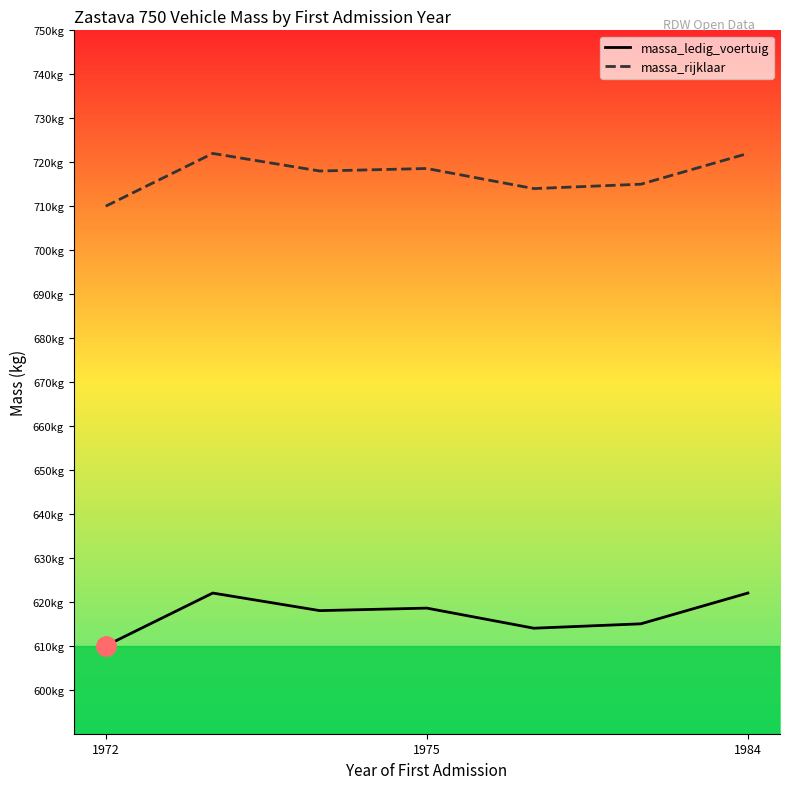

At which label does massa_ledig_voertuig reach its minimum?

1972